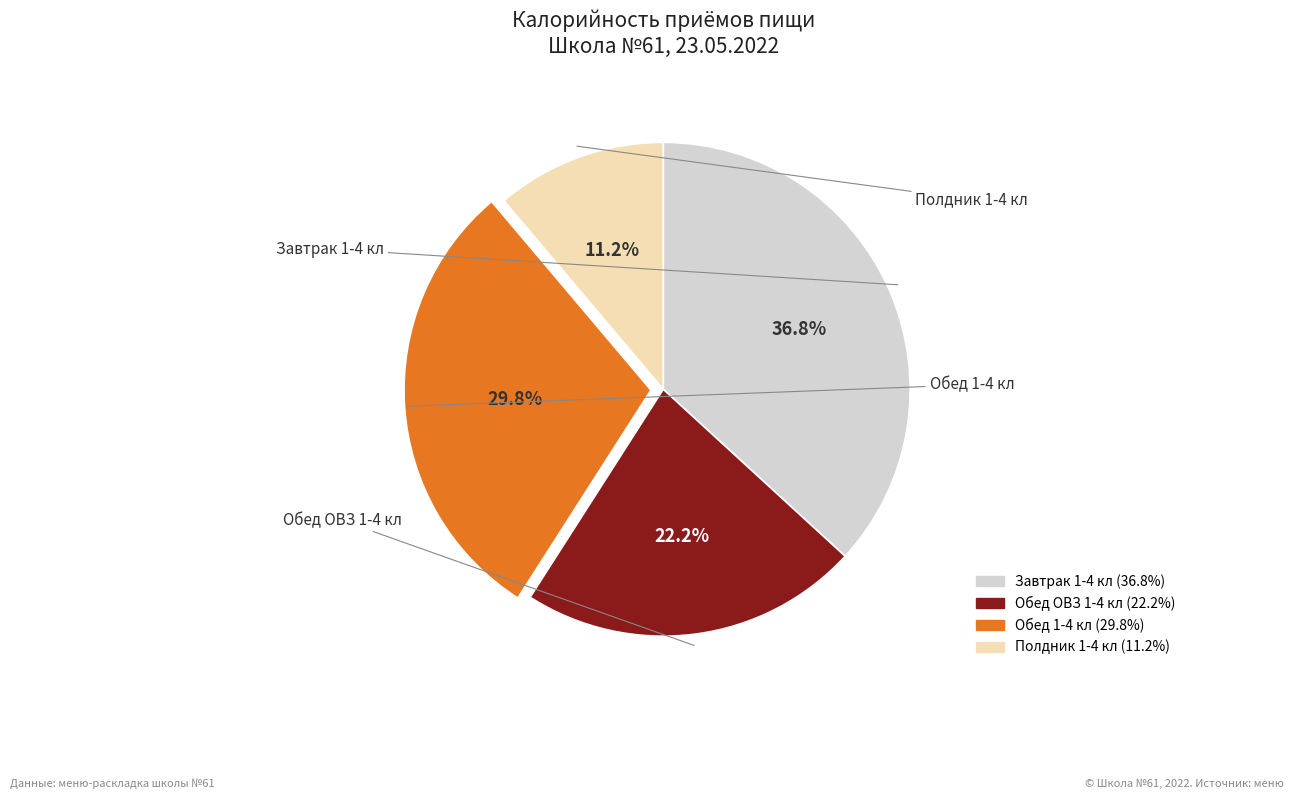

Rank the categories by value from lowest to highest.

Полдник 1-4 кл, Обед ОВЗ 1-4 кл, Обед 1-4 кл, Завтрак 1-4 кл